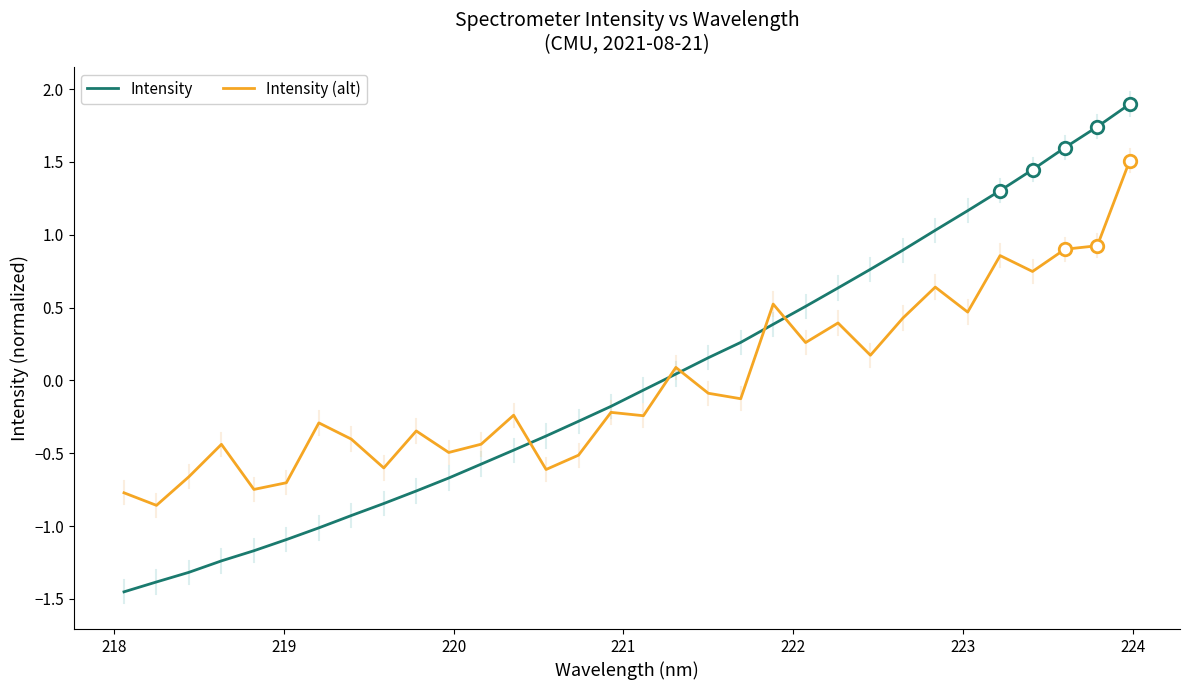

Which series has the widest spread of values?

Intensity